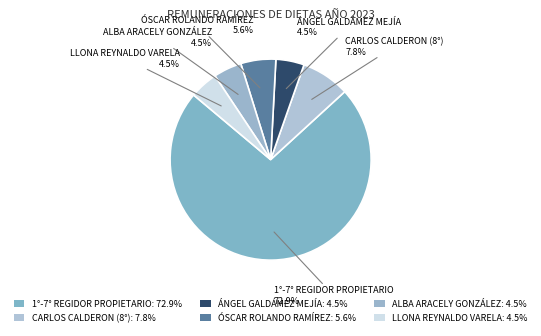

How many slices are in this pie chart?

6